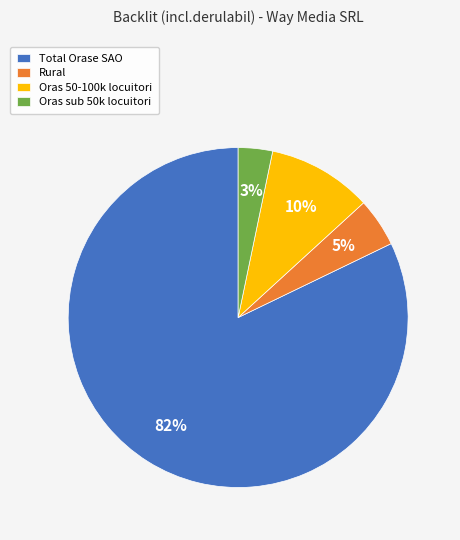

Count the number of slices in the pie.

4